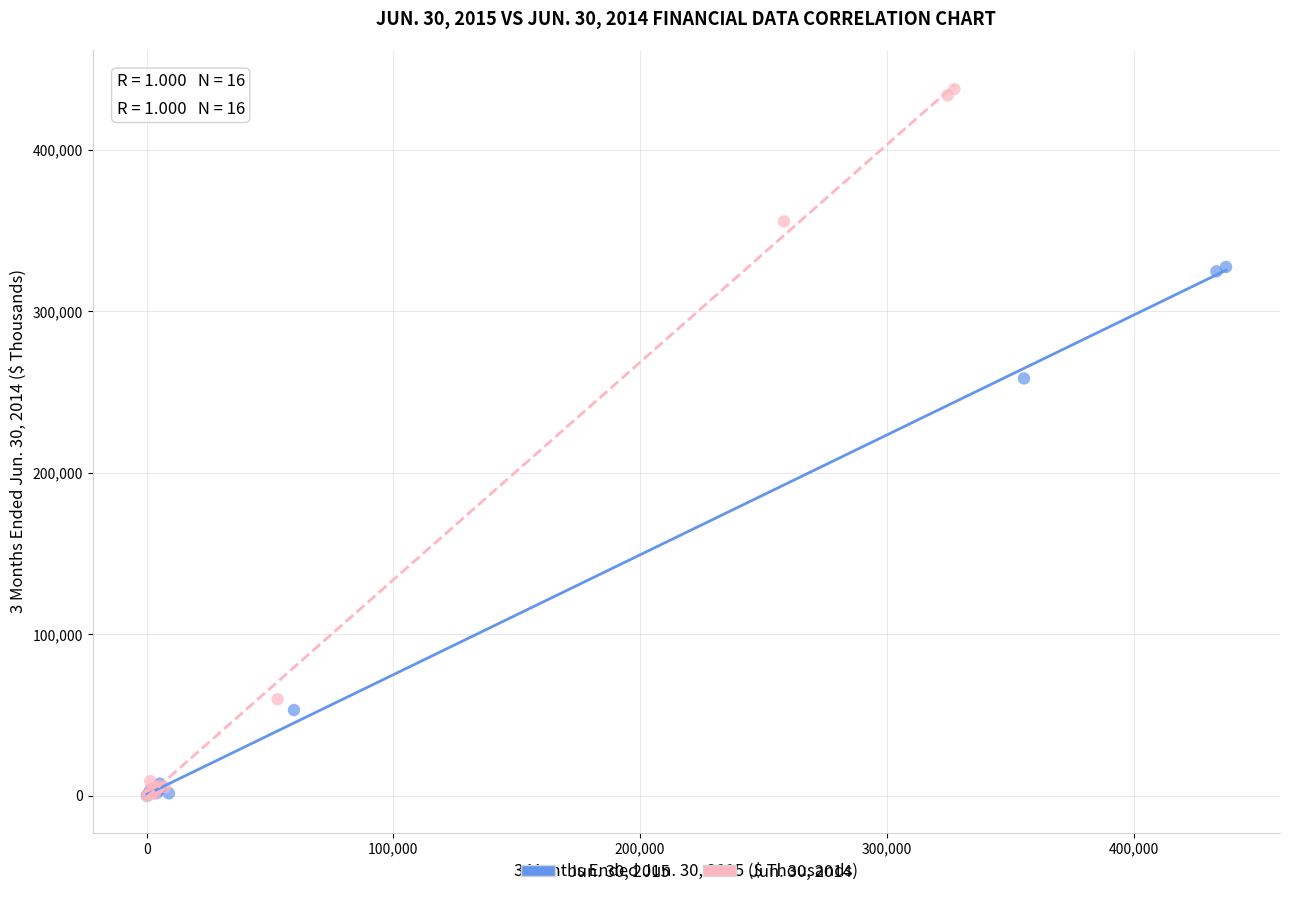

Which series has the widest spread of Y values?

Jun. 30, 2014